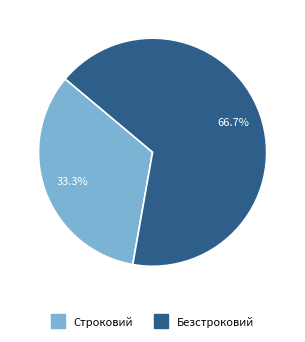

What percentage is the Безстроковий slice, to the nearest percent?

67%